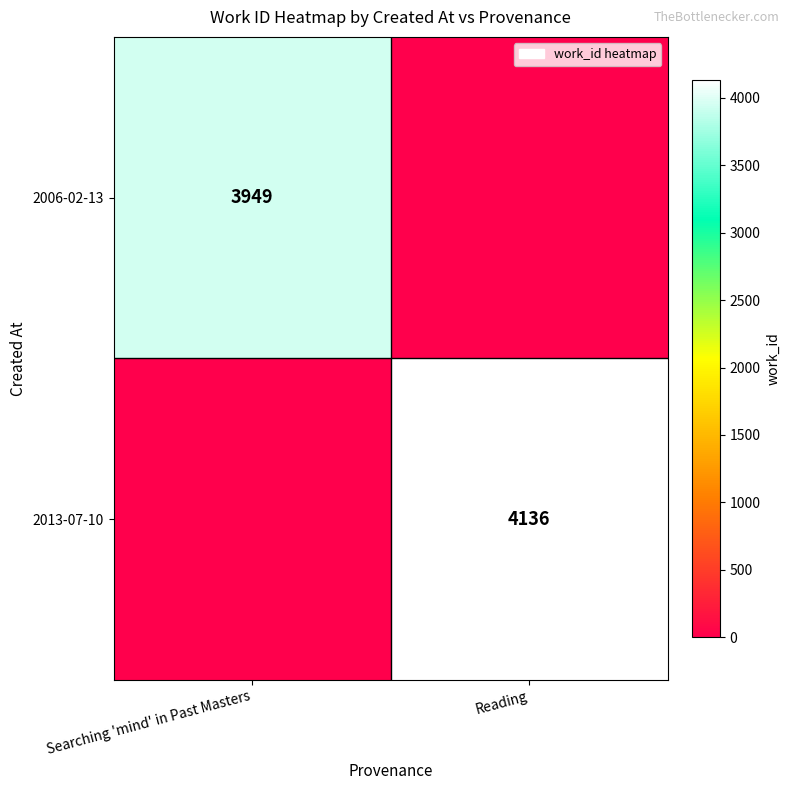

True or false: 2006-02-13 has a value of 3949 at Searching 'mind' in Past Masters.

True